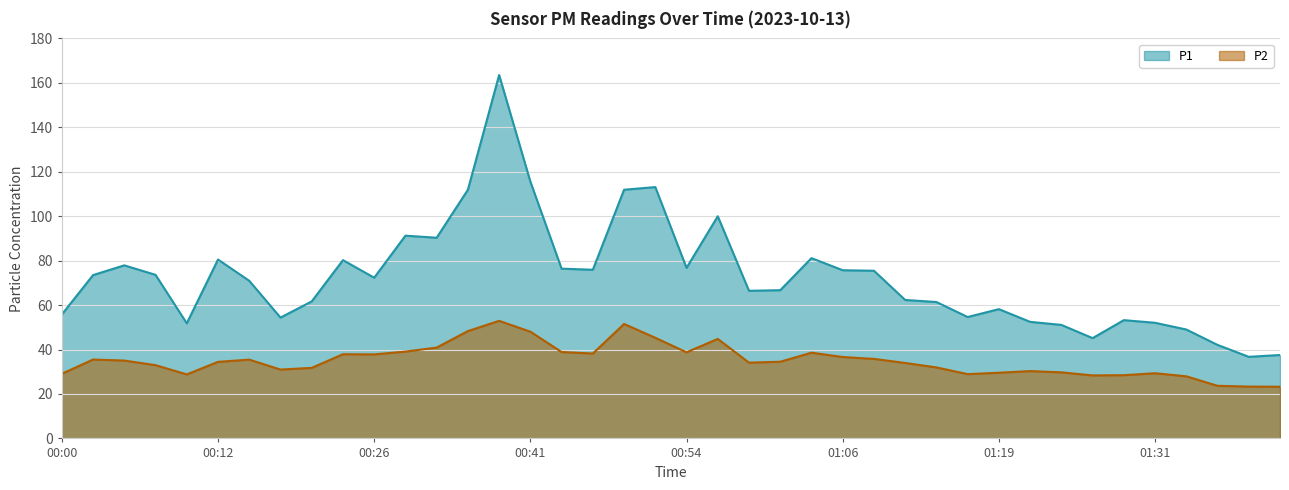

How many interior local peaks does the P1 series have?

10